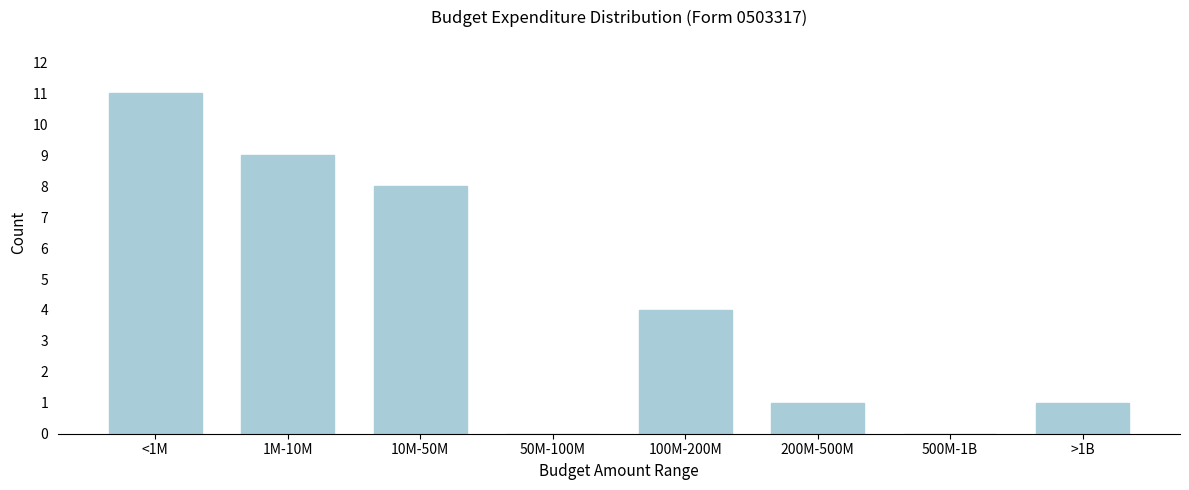

Reading right to left, list all the values displayed in this chart.

>1B=1	500M-1B=0	200M-500M=1	100M-200M=4	50M-100M=0	10M-50M=8	1M-10M=9	<1M=11